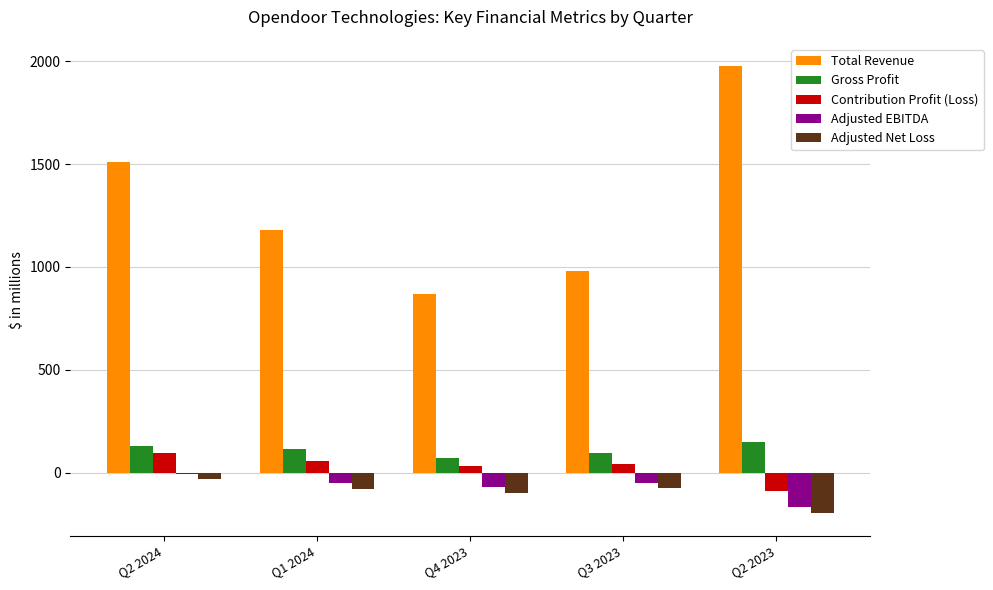

What value does the Adjusted Net Loss series have at Q2 2024, to the nearest 5?

-30